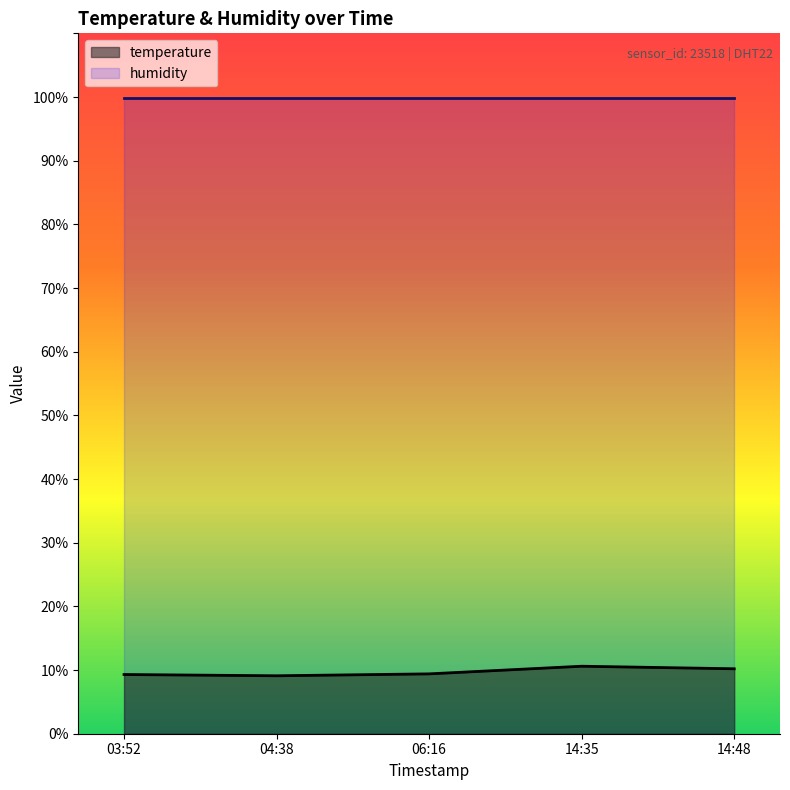

What position from the right is 04:38?

4